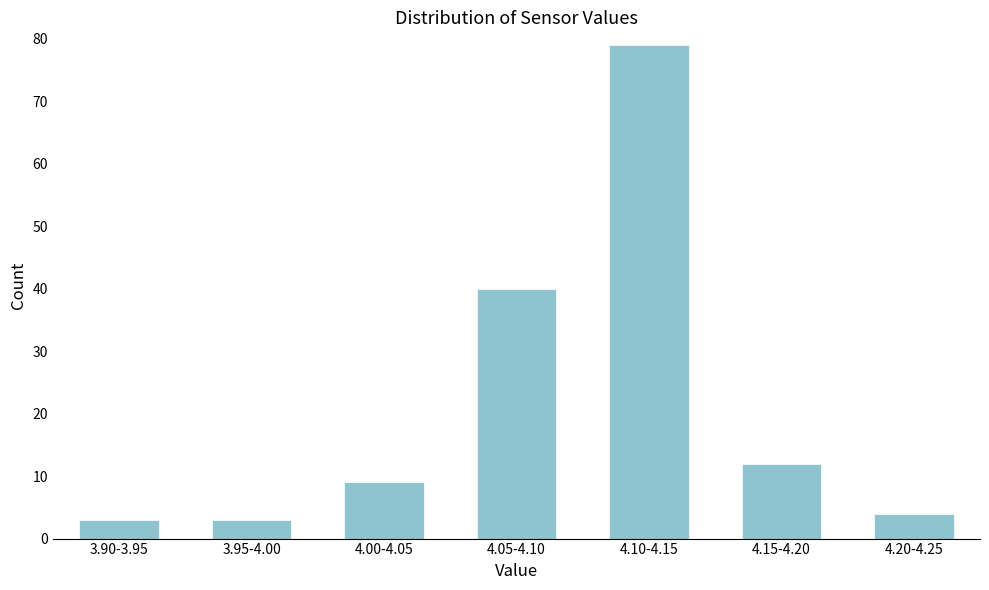

Reading right to left, extract all data points from this chart.

4	12	79	40	9	3	3